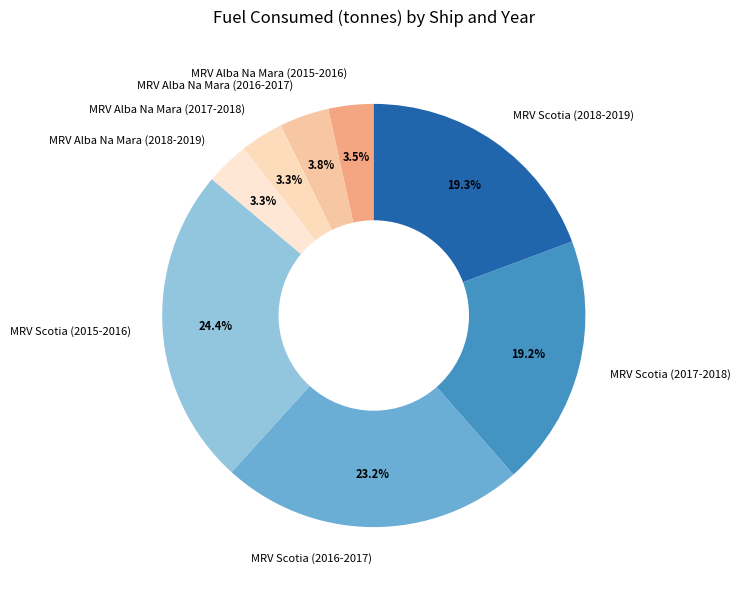

True or false: MRV Alba Na Mara (2018-2019) accounts for 10% of the total.

False